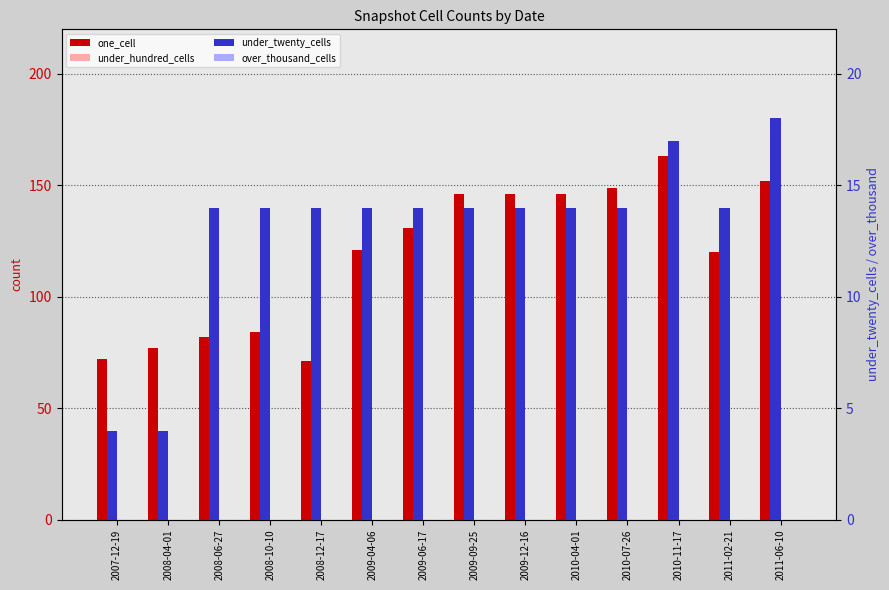

Is it true that over_thousand_cells equals 0 at 2010-11-17?

True